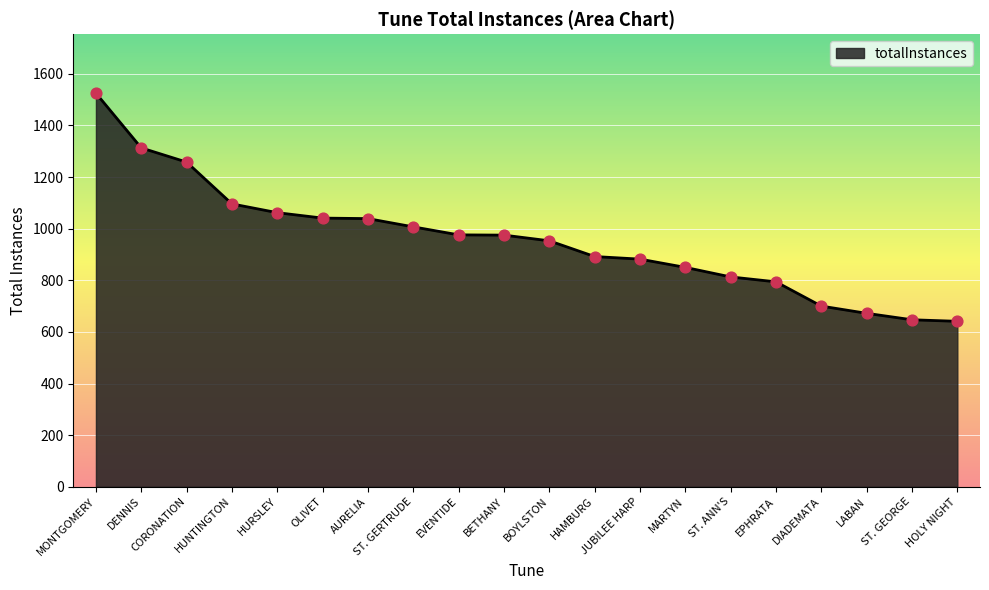

What is the change in value from ST. ANN'S to EPHRATA?

-19